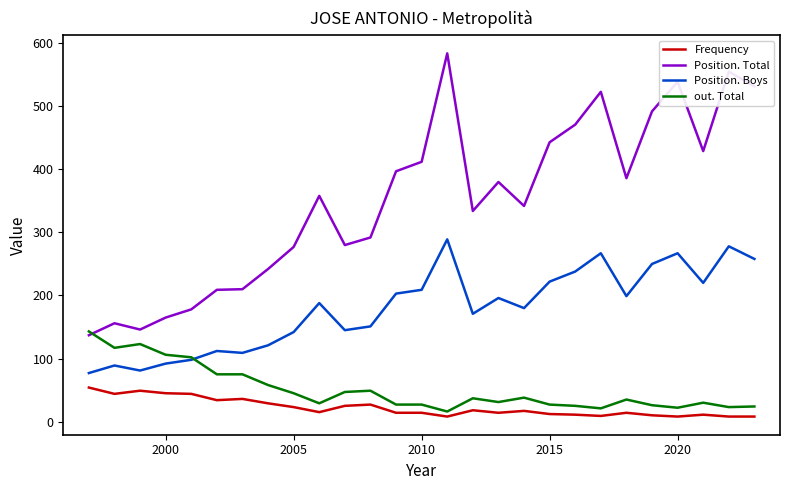

Which series has the largest total across all categories?

Position. Total